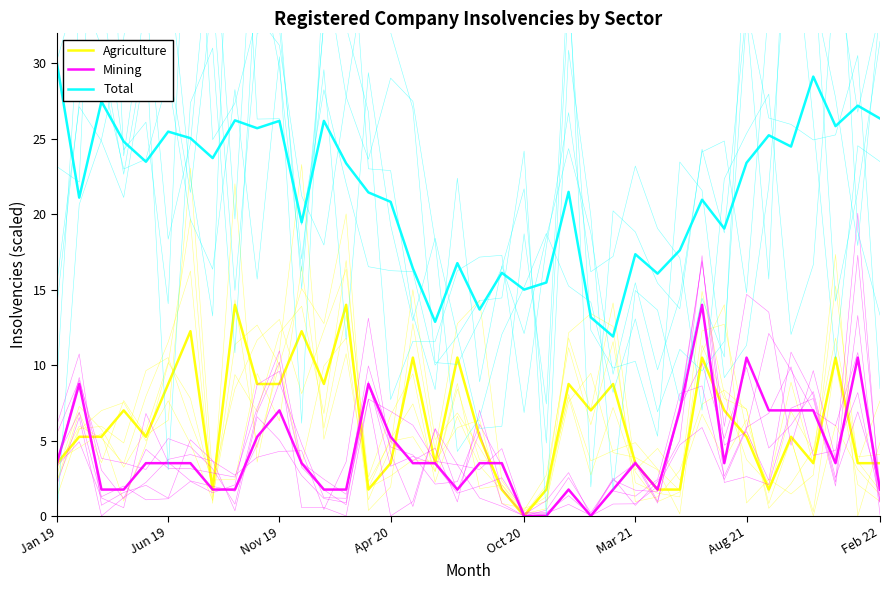

How many categories are shown in the chart?

38